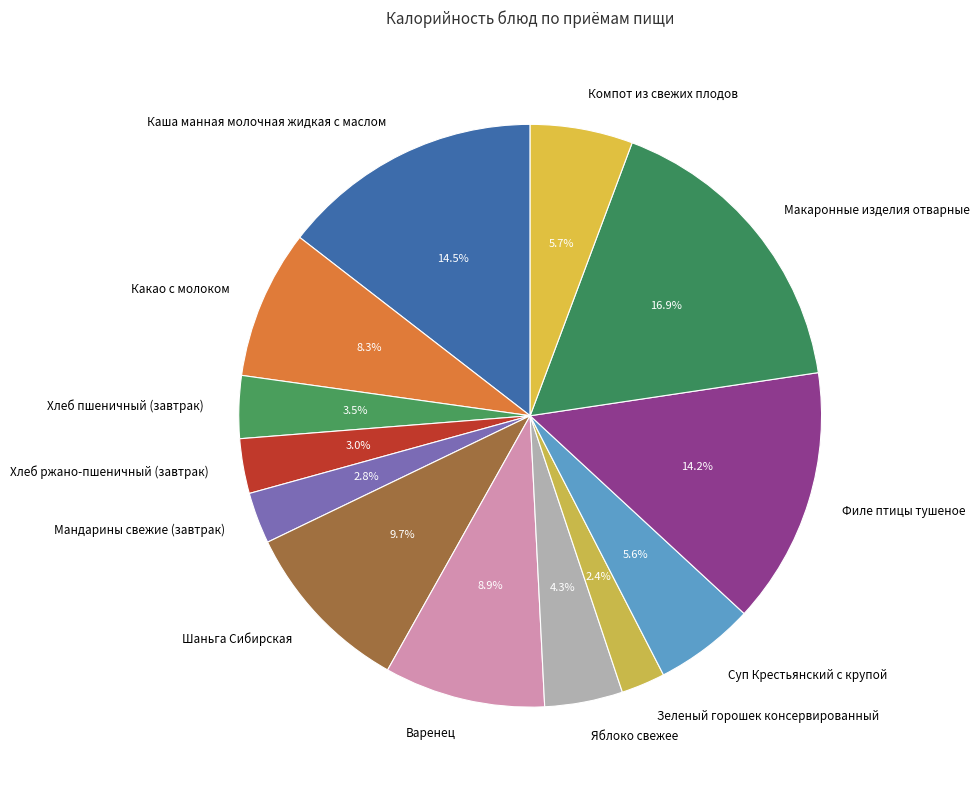

How much of the chart is everything except Яблоко свежее?

95.7%